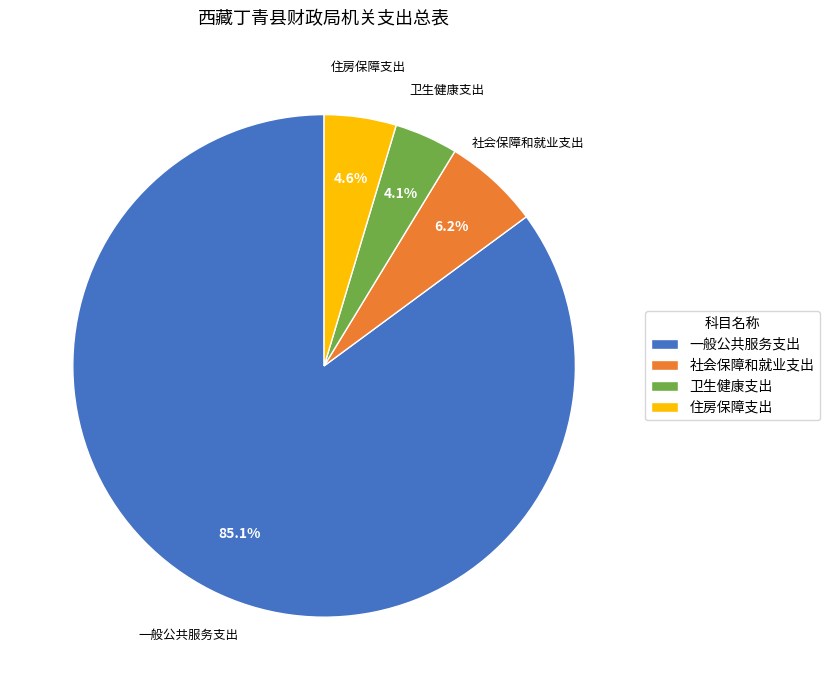

To the nearest percent, what percentage of the pie is 社会保障和就业支出?

6%